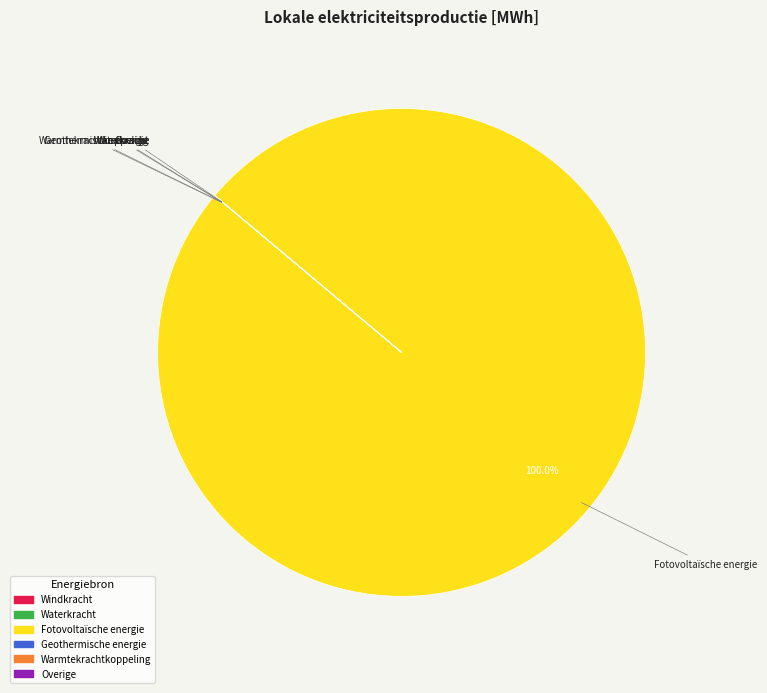

What is the largest slice in the pie chart?

Fotovoltaïsche energie